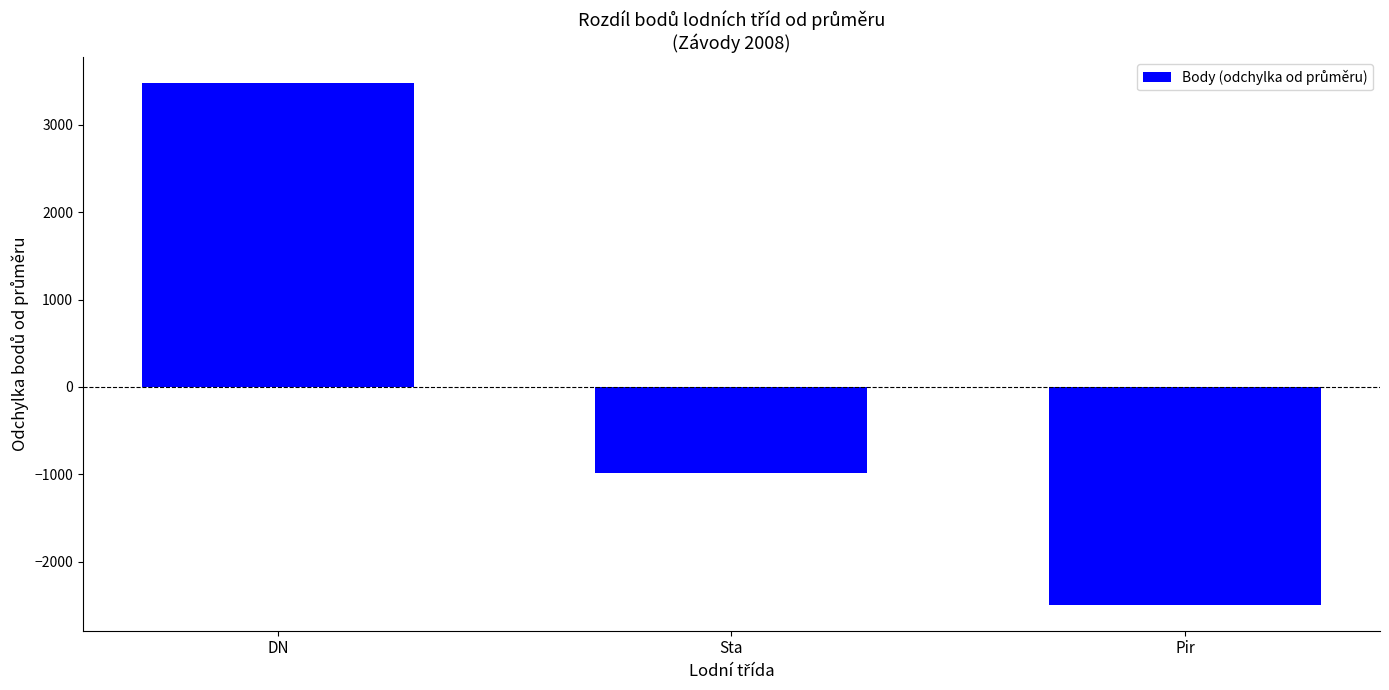

Reading left to right, what are all the values shown in this chart?

3476.3	-985.7	-2490.7